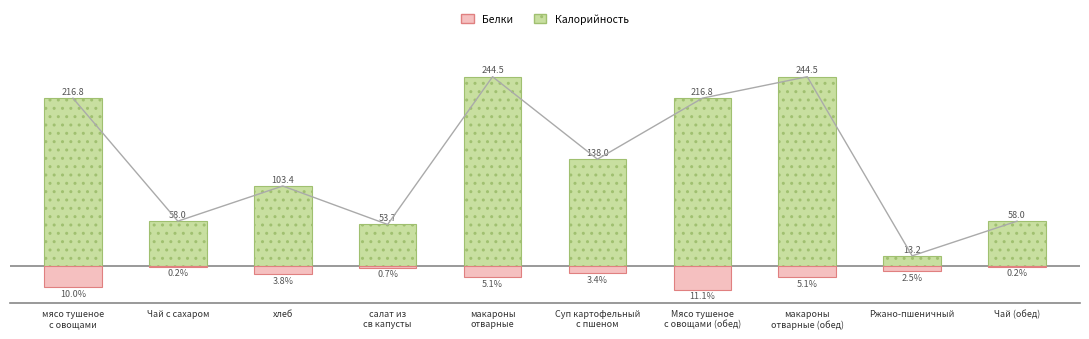

Is the value of Белки at хлеб greater than the value of Калорийность at Чай (обед)?

No